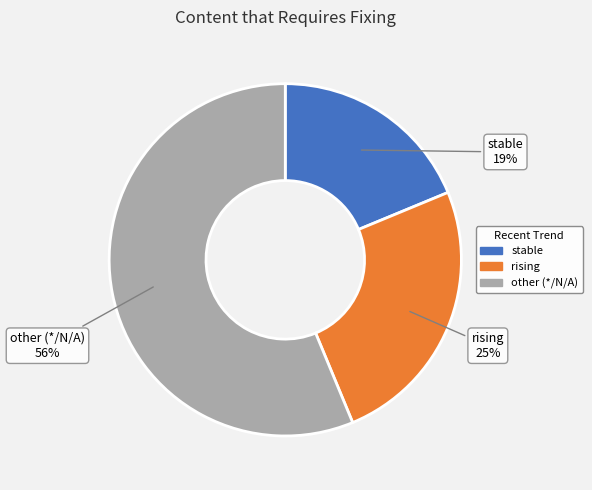

To the nearest percent, what is the average slice percentage?

33%